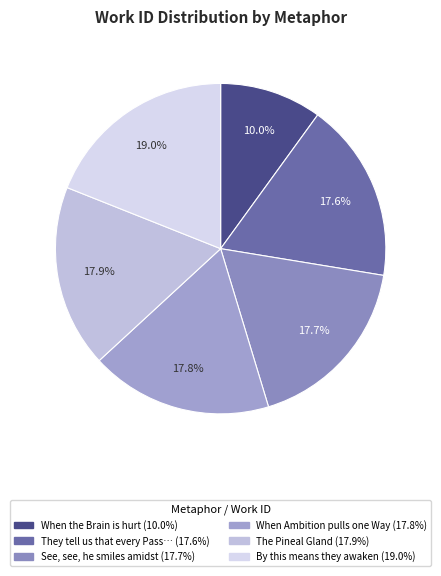

Count the number of slices in the pie.

6